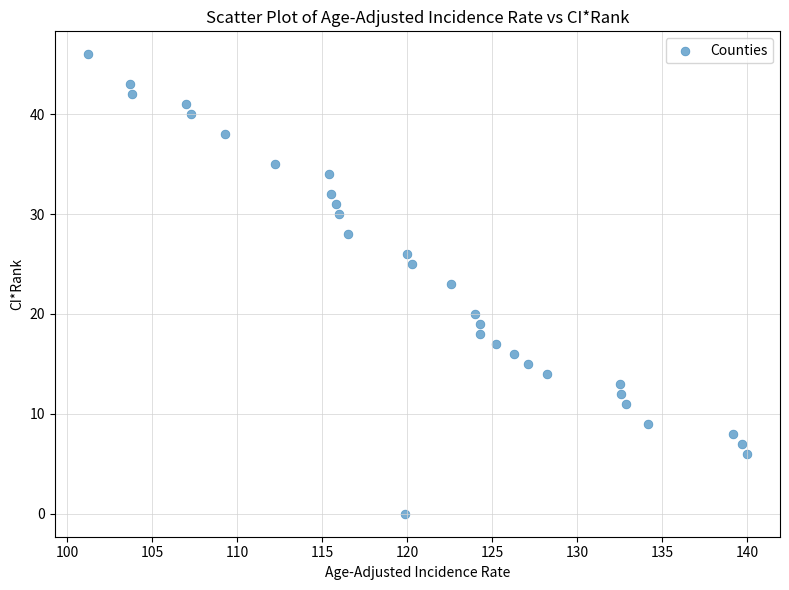

What is the range of Y values (max minus min)?

46